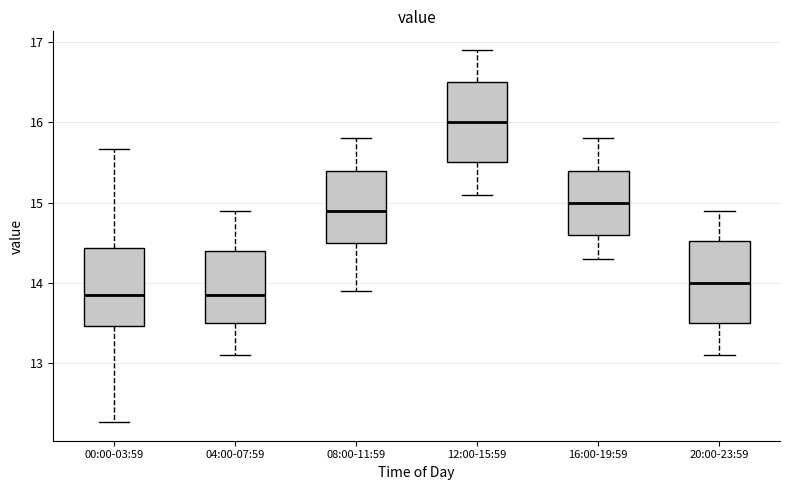

Where is the upper edge of the box for 20:00-23:59 on the y-axis? The values are not printed on the chart, so give them approximately, as read against the axis.

14.5